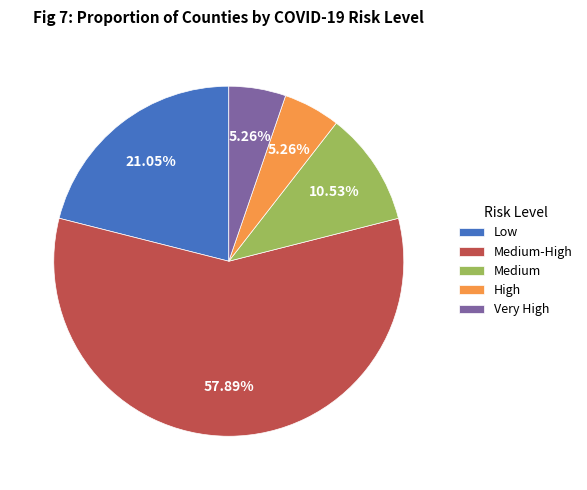

To the nearest percent, what is the combined percentage of Medium and High?

16%